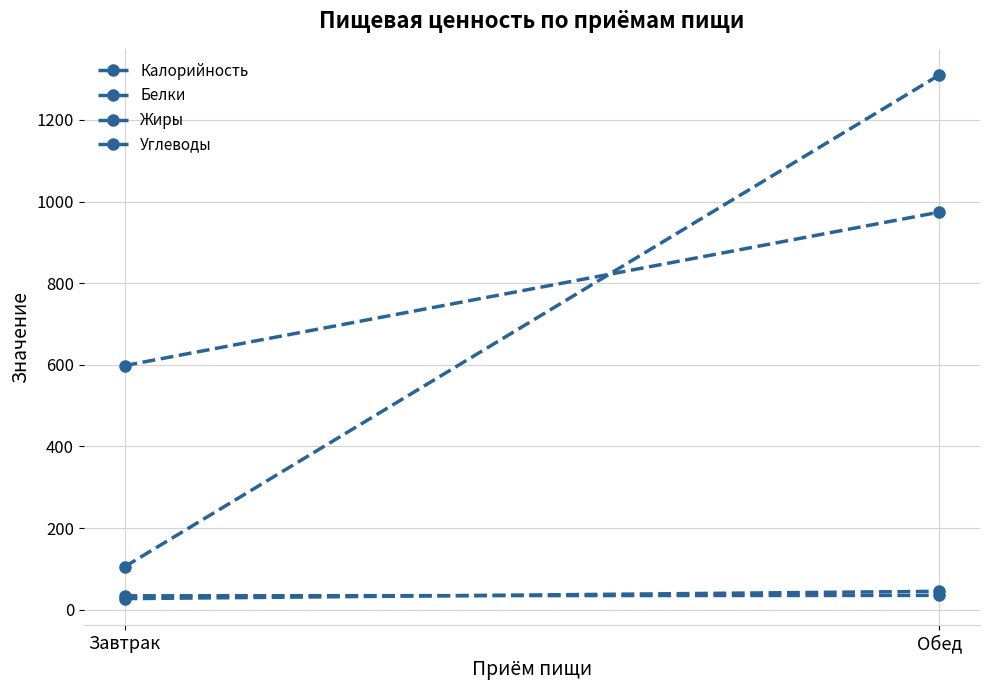

List the series in order of their peak value, lowest first.

Жиры, Белки, Калорийность, Углеводы